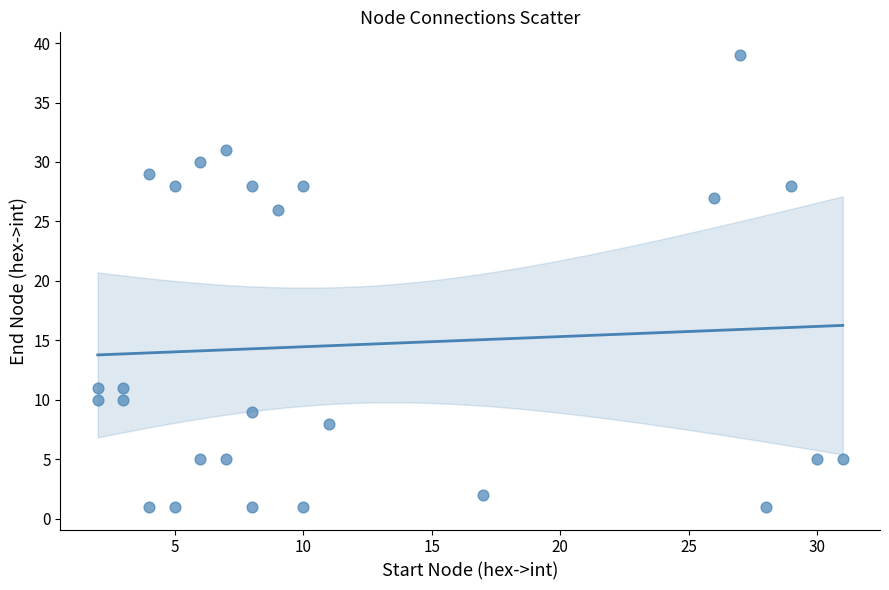

What is the range of Y values (max minus min)?

38